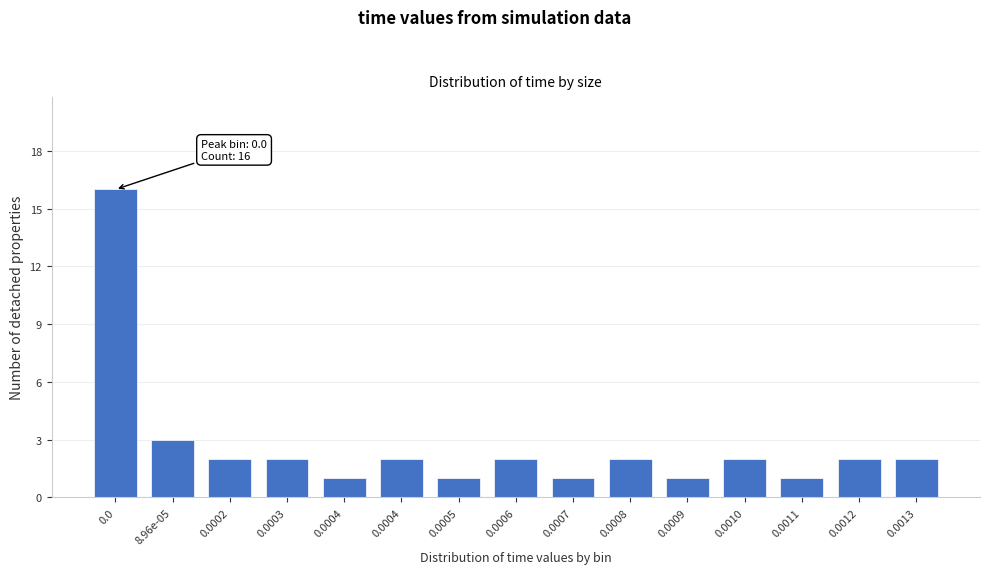

How many bars are there in total?

15